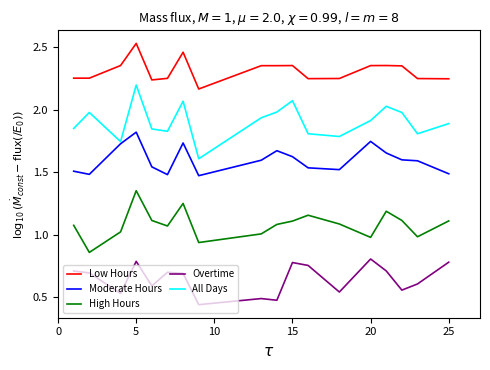

Which series has the largest range (max minus min)?

All Days